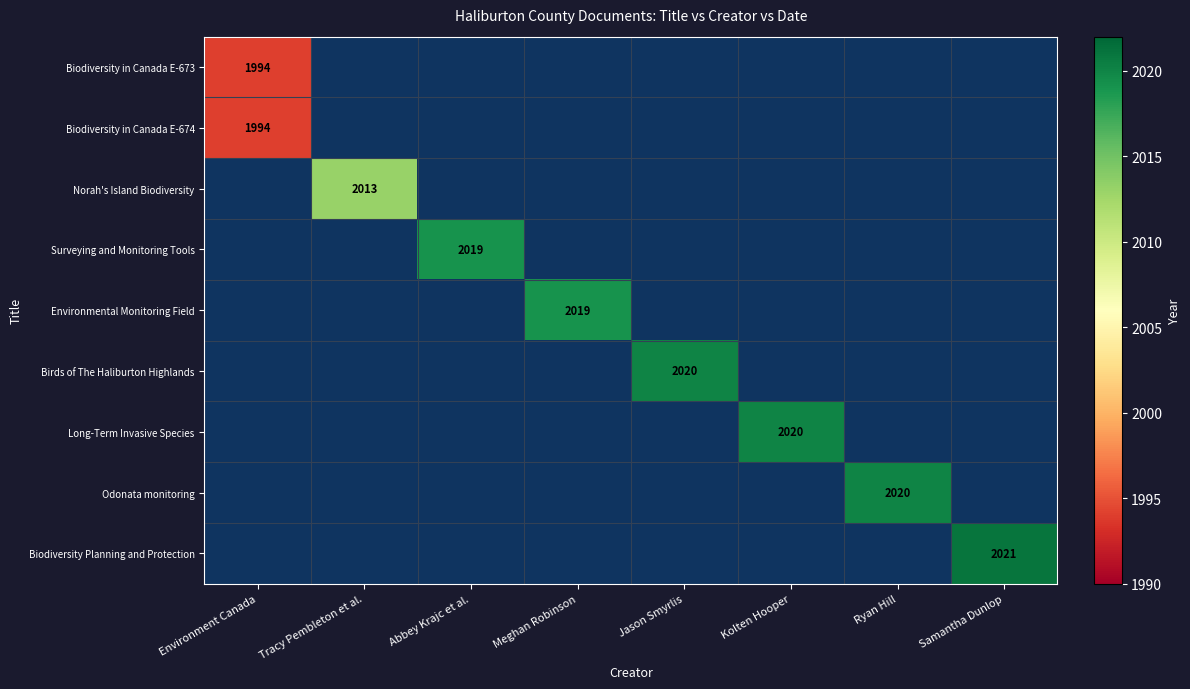

True or false: Biodiversity Planning and Protection has a value of 532 at Samantha Dunlop.

False